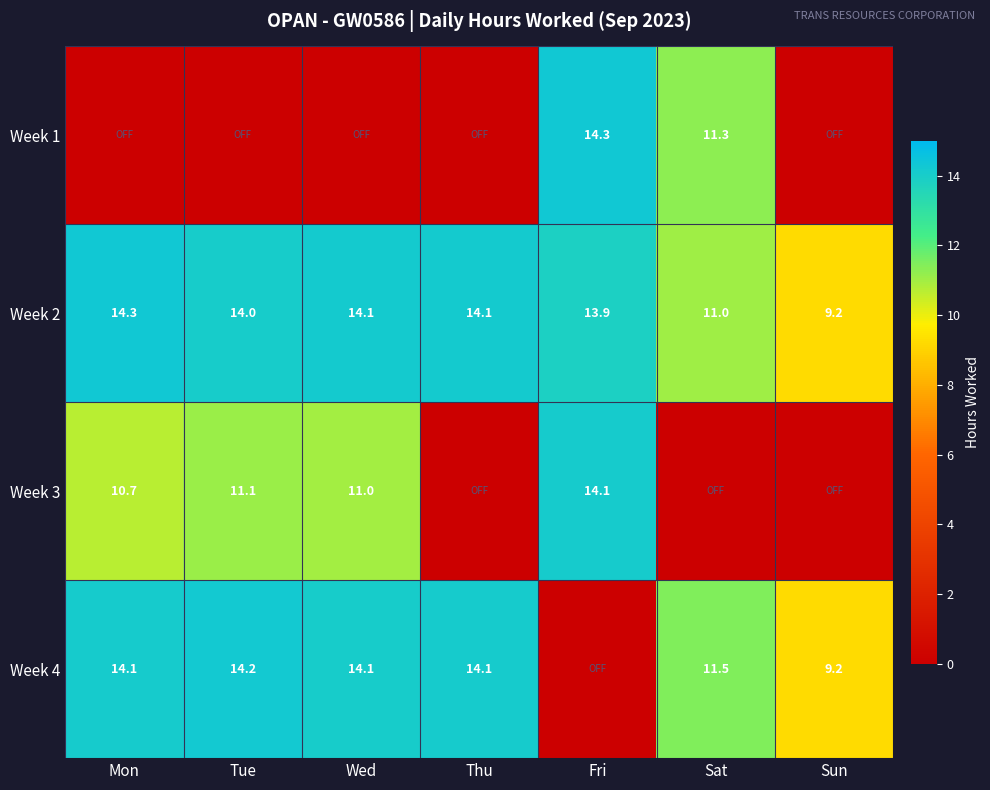

Between Thu and Fri, which is larger?

Fri